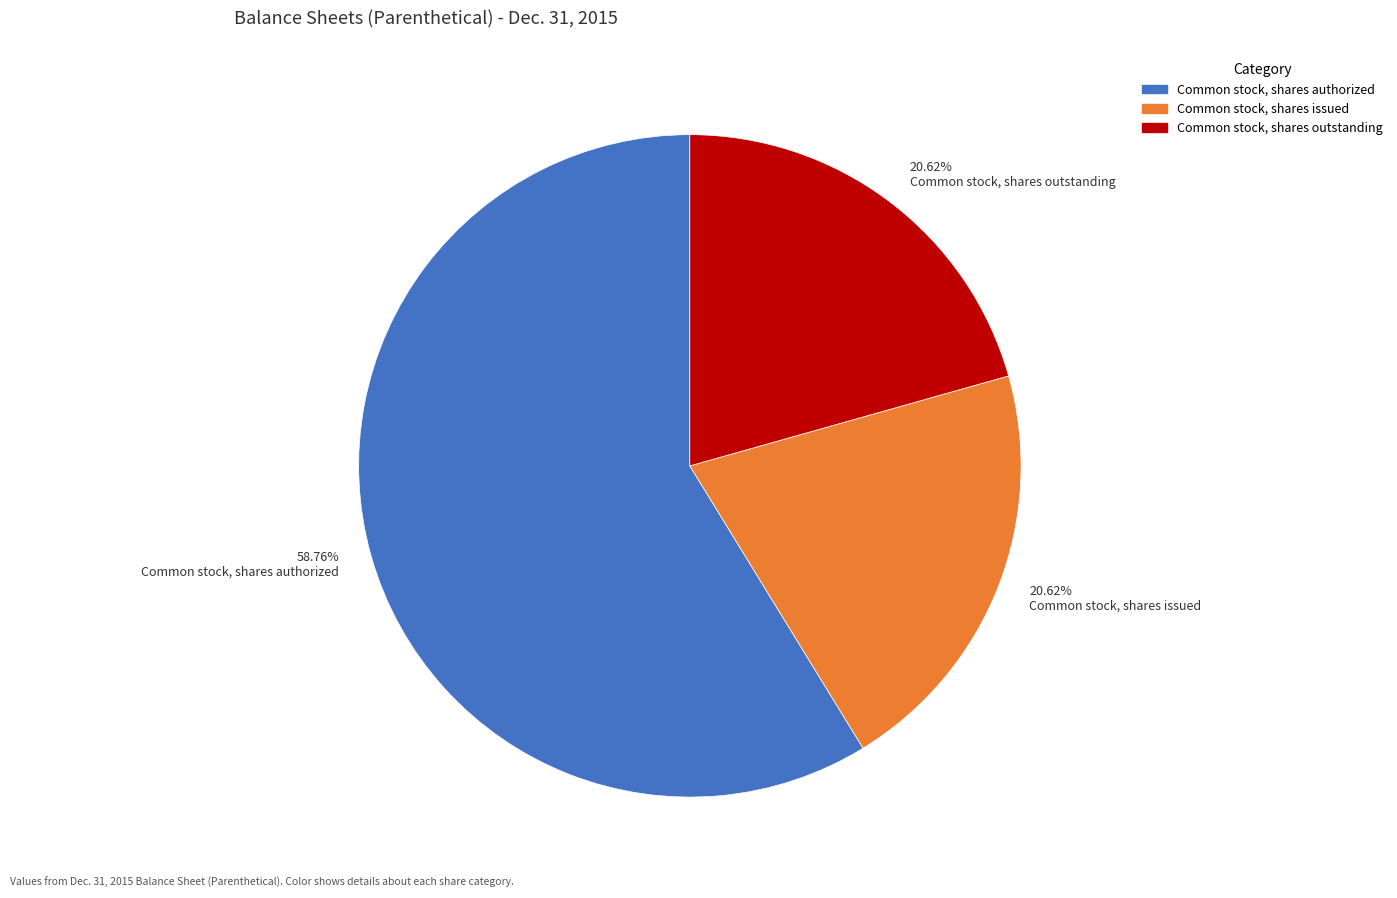

Is there a majority slice in this chart?

Yes